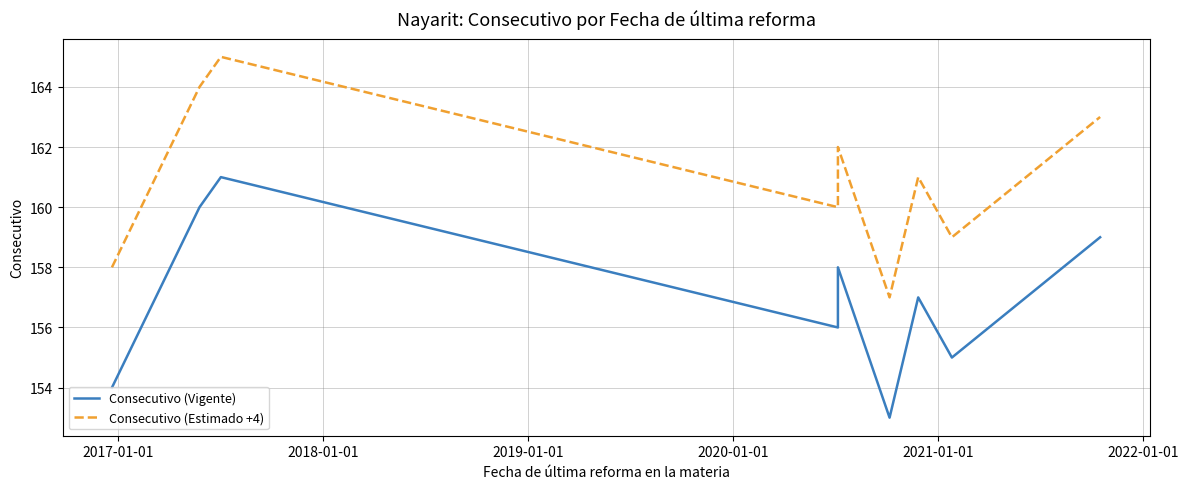

What is the difference between the second highest and minimum values in the Consecutivo (Vigente) series?

7